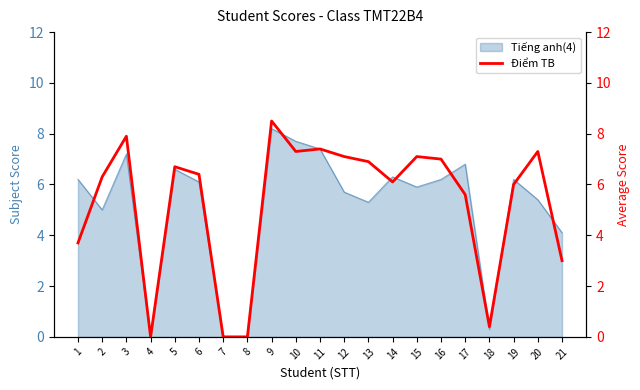

What is the sum of all values?

110.7